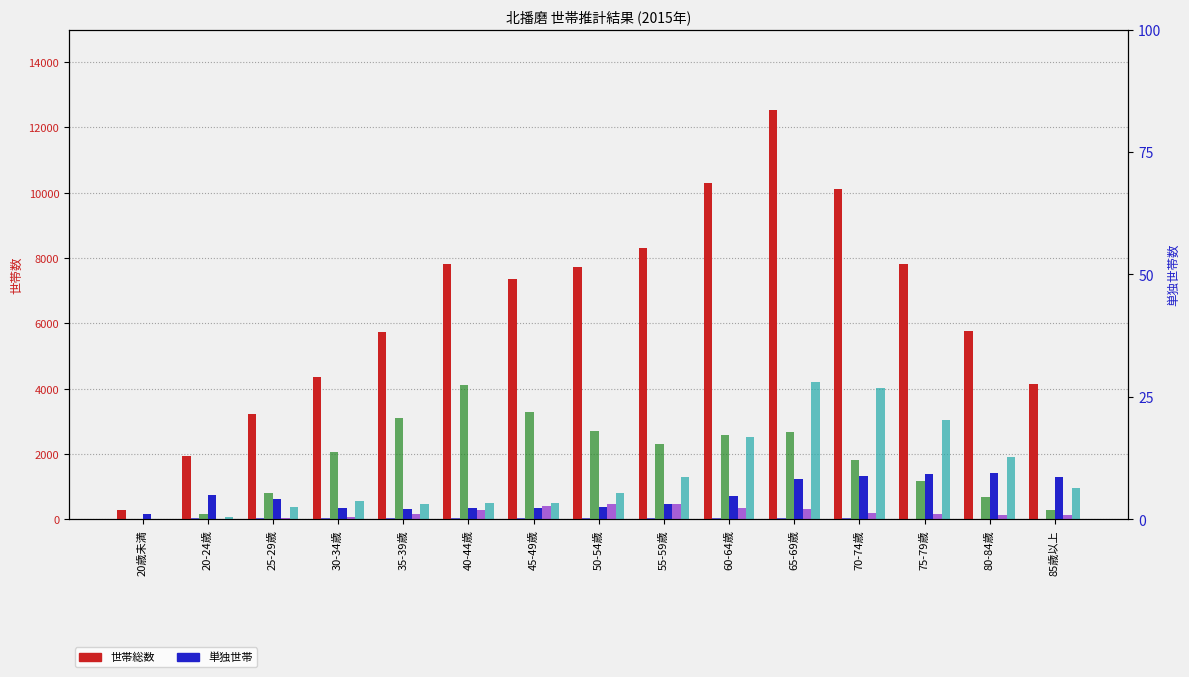

What is the total value across all series at 20歳未満?

448.6